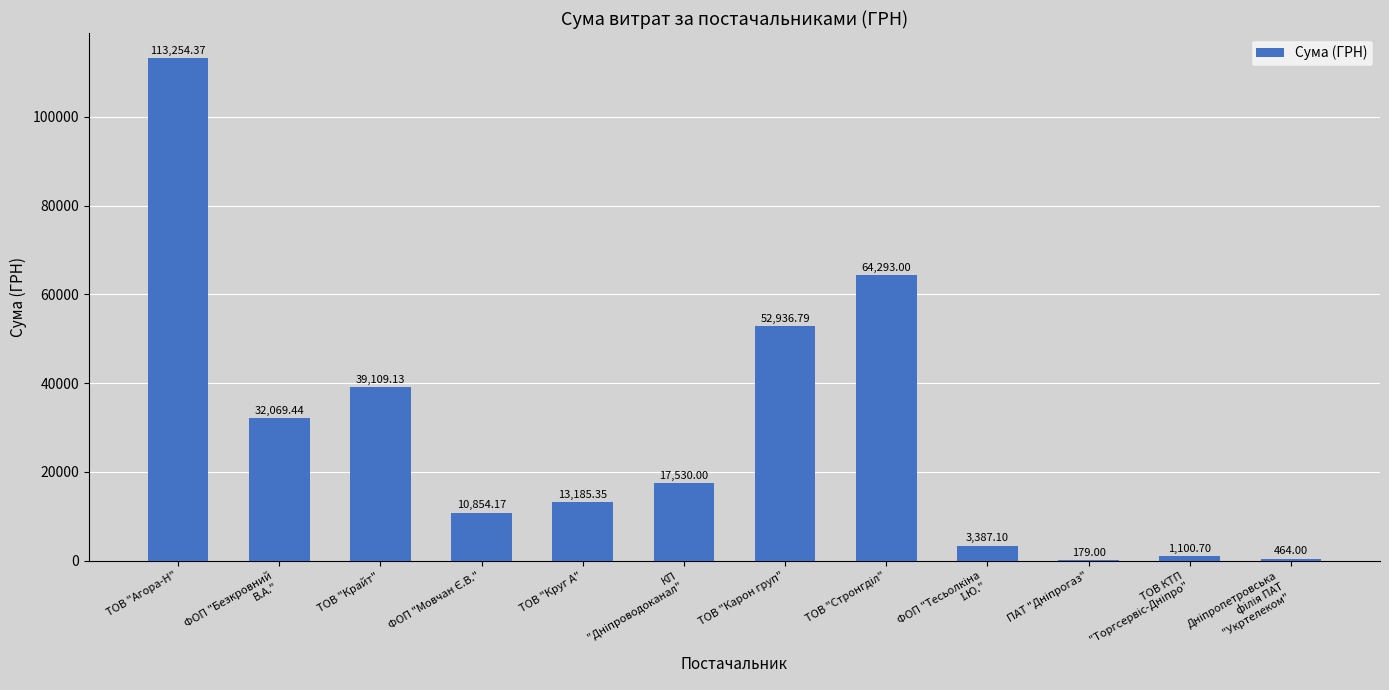

At which label does the data first exceed 17530?

ТОВ "Агора-Н"